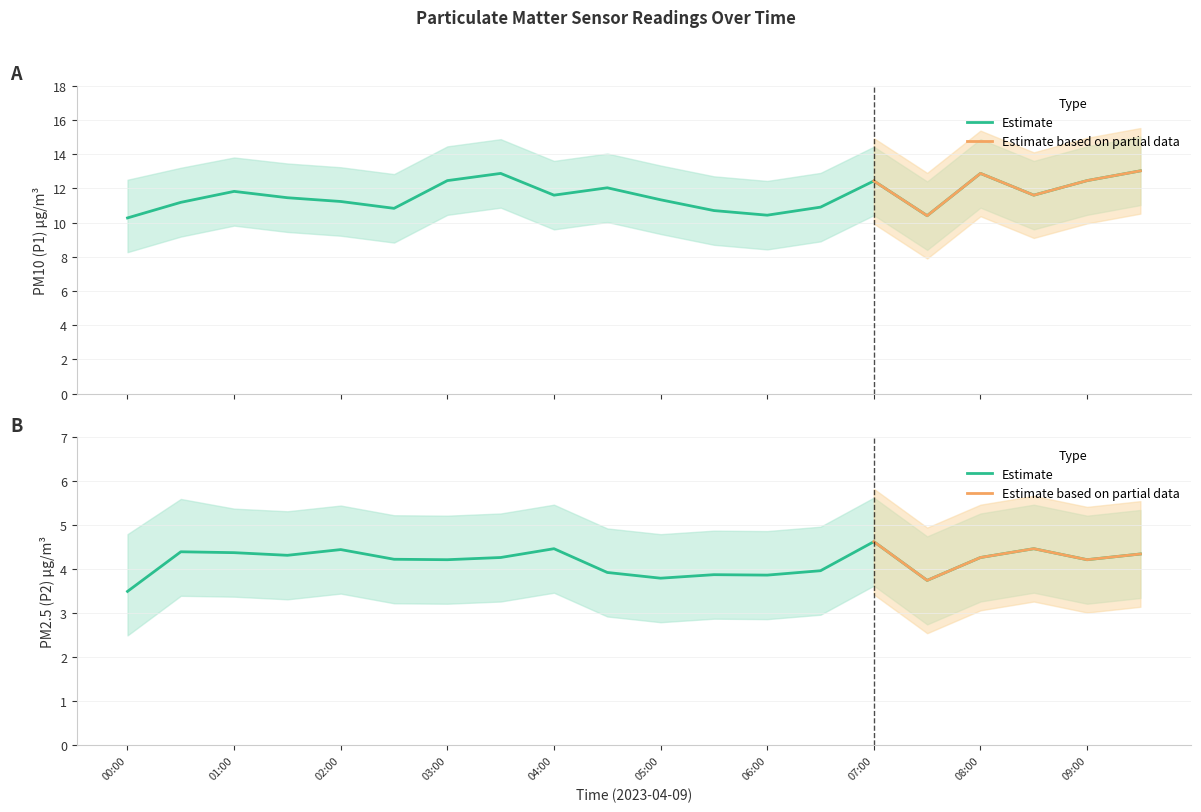

What position from the right is 00:00?

20